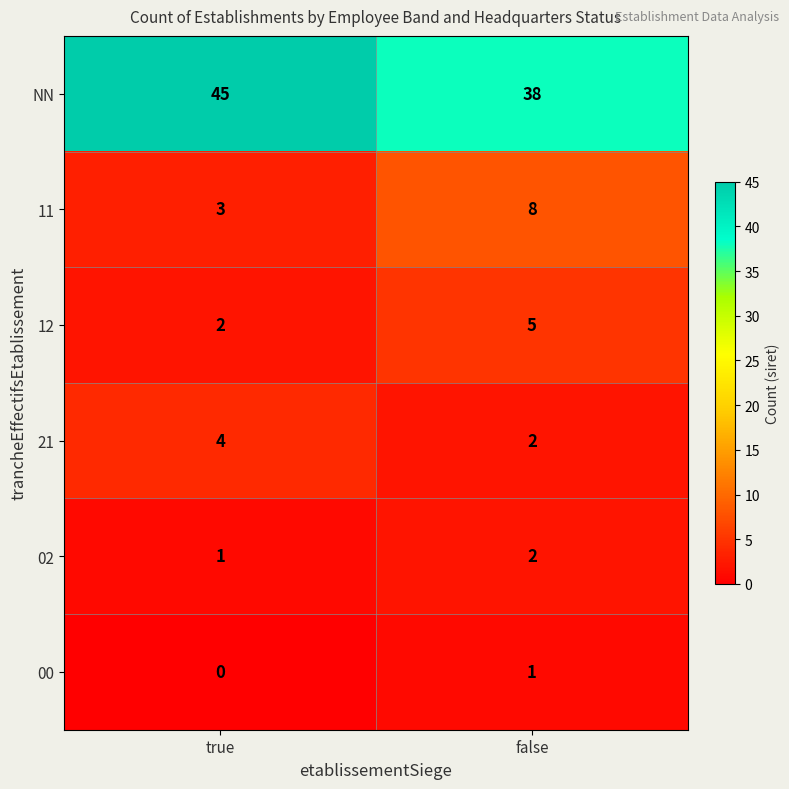

The 21 series shows 2 at false. True or false?

True